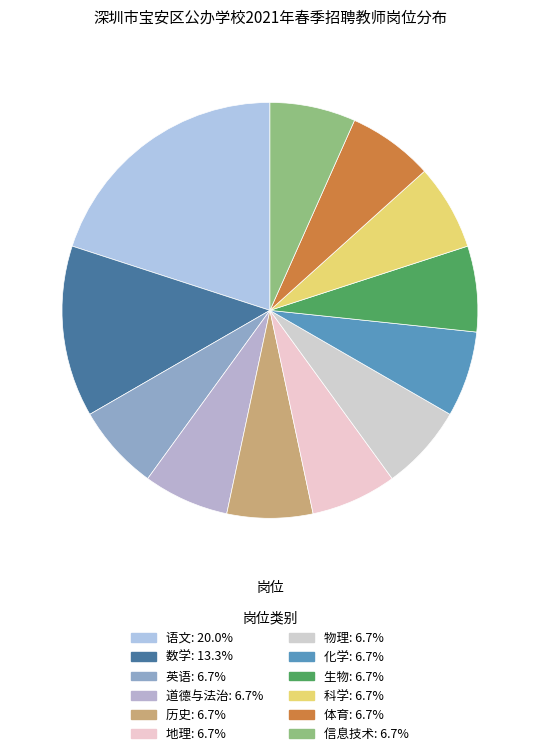

Is there a majority slice in this chart?

No